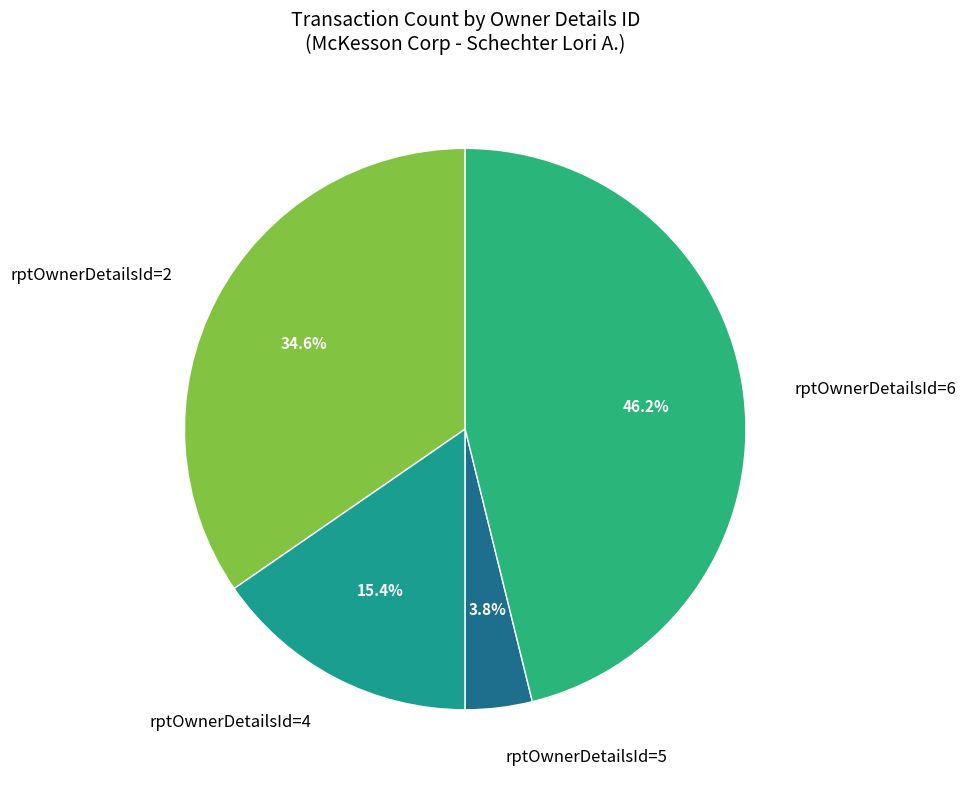

Which category has the biggest portion of the pie?

rptOwnerDetailsId=6